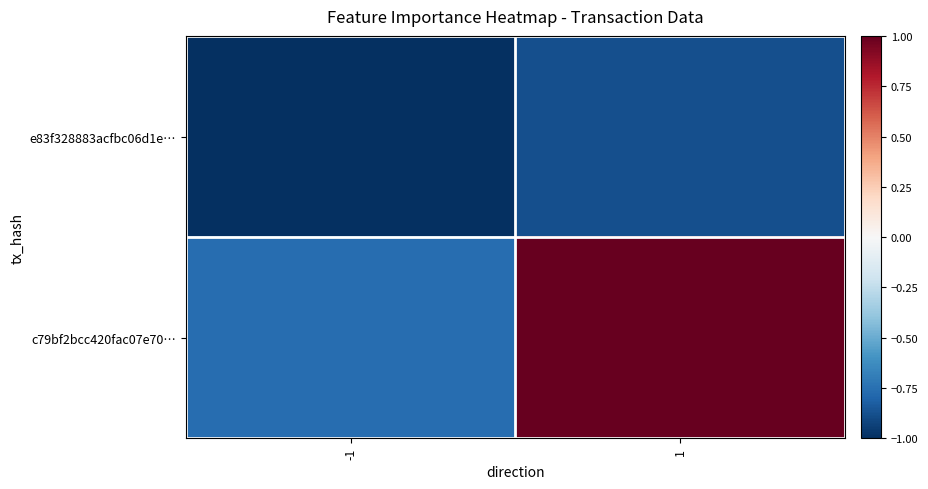

Which series has the largest total across all categories?

c79bf2bcc420fac07e70…